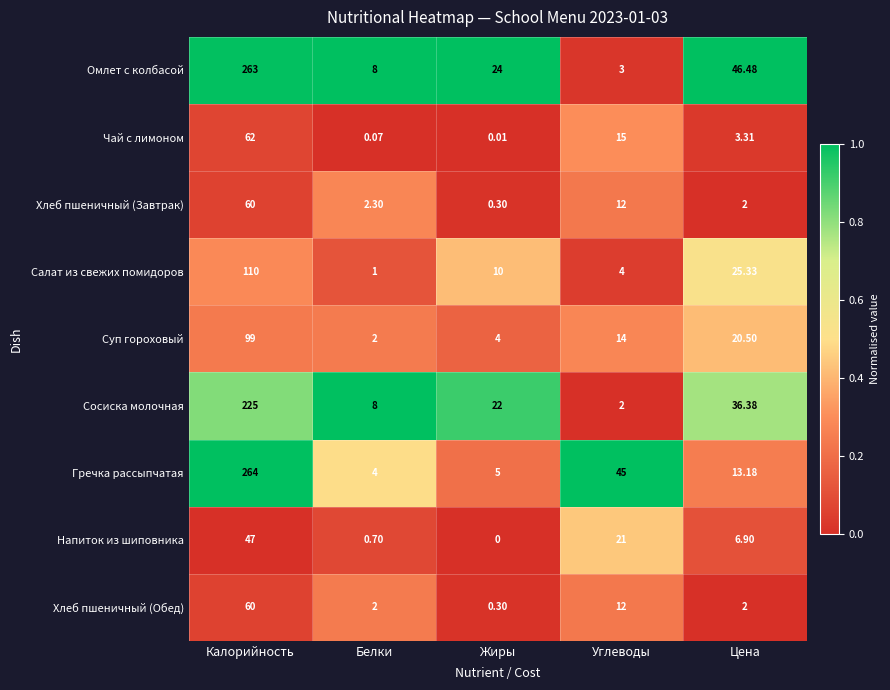

Rank the categories by Напиток из шиповника value from highest to lowest.

Калорийность, Углеводы, Цена, Белки, Жиры